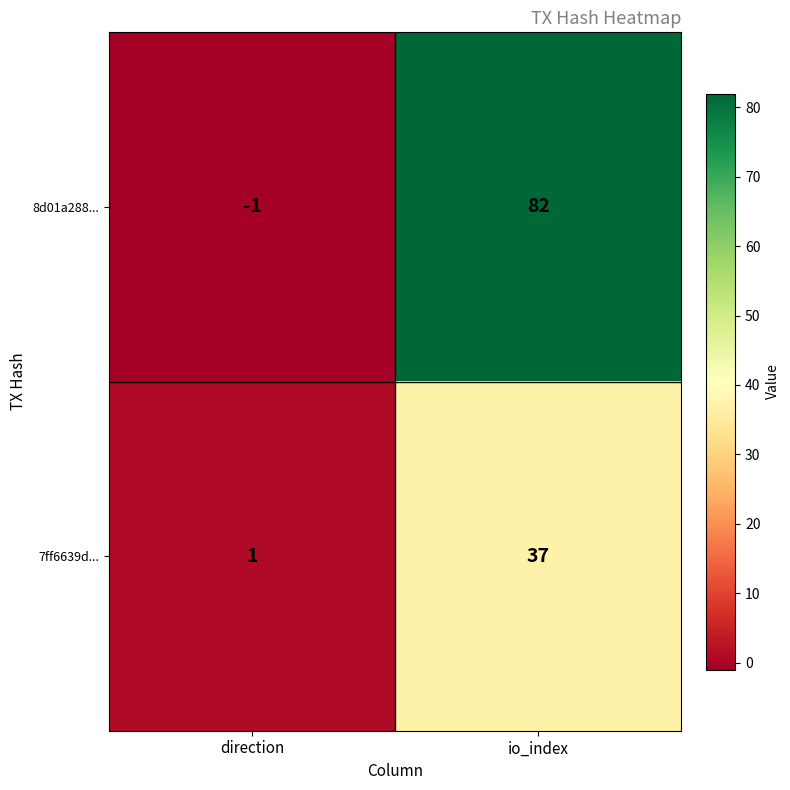

Reading right to left, what are all the values shown in this chart?

8d01a288...: 82	-1
7ff6639d...: 37	1